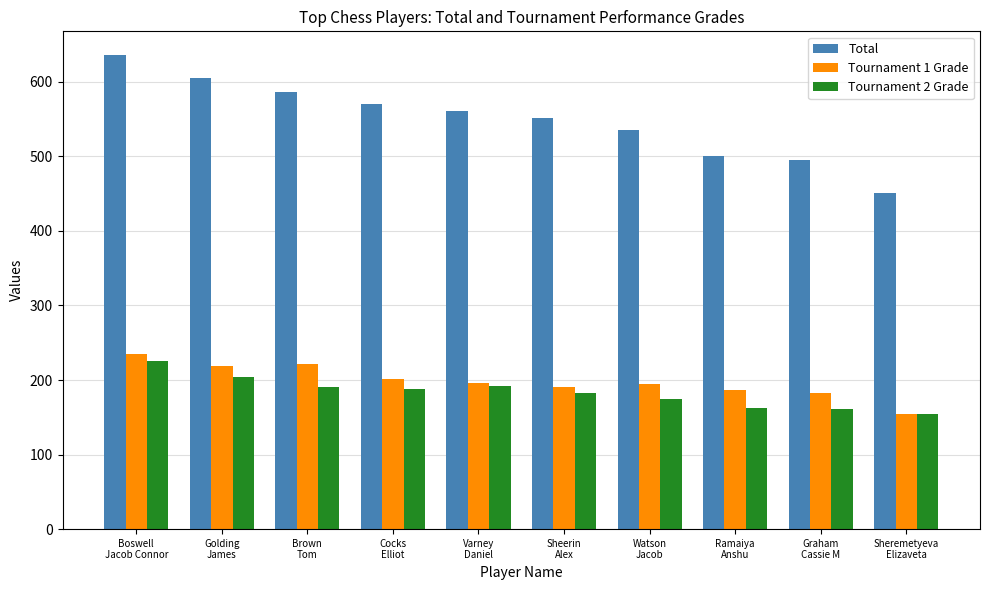

The Total series shows 323 at Ramaiya
Anshu. True or false?

False